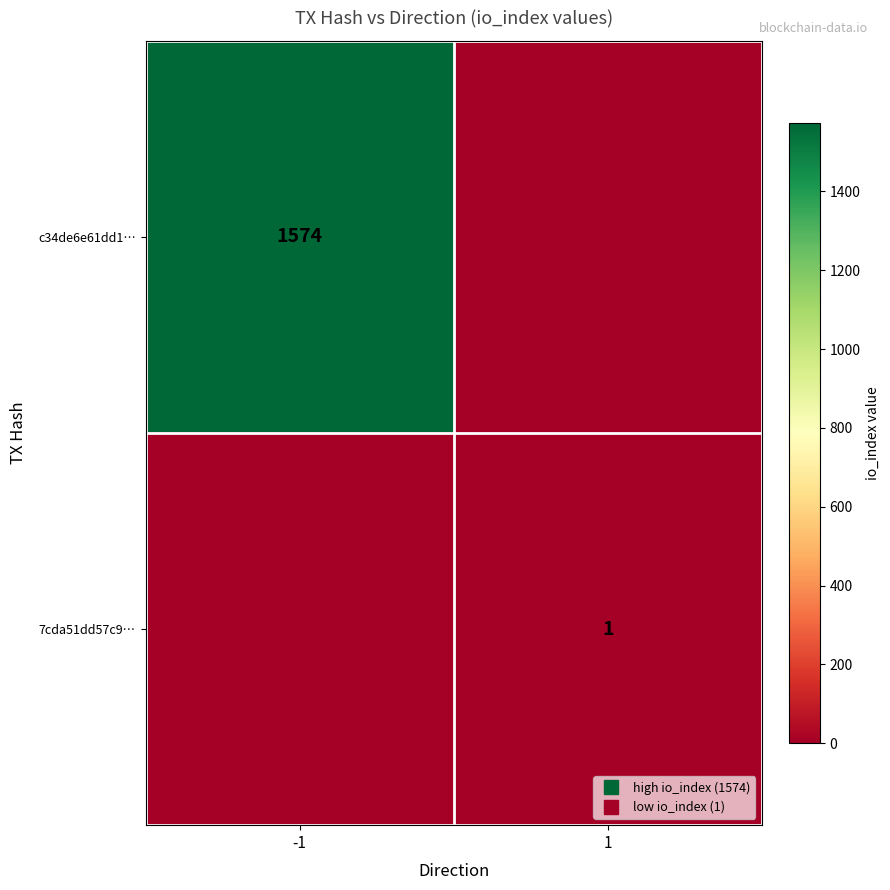

How many data points does each series have?

2